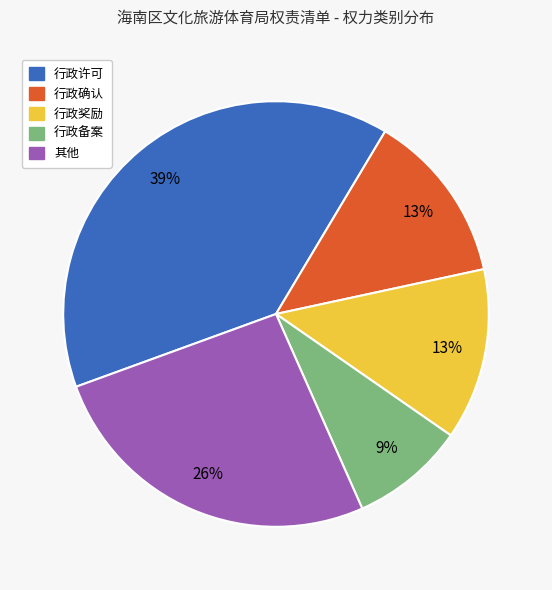

The 行政许可 slice represents 45% of the pie. True or false?

False